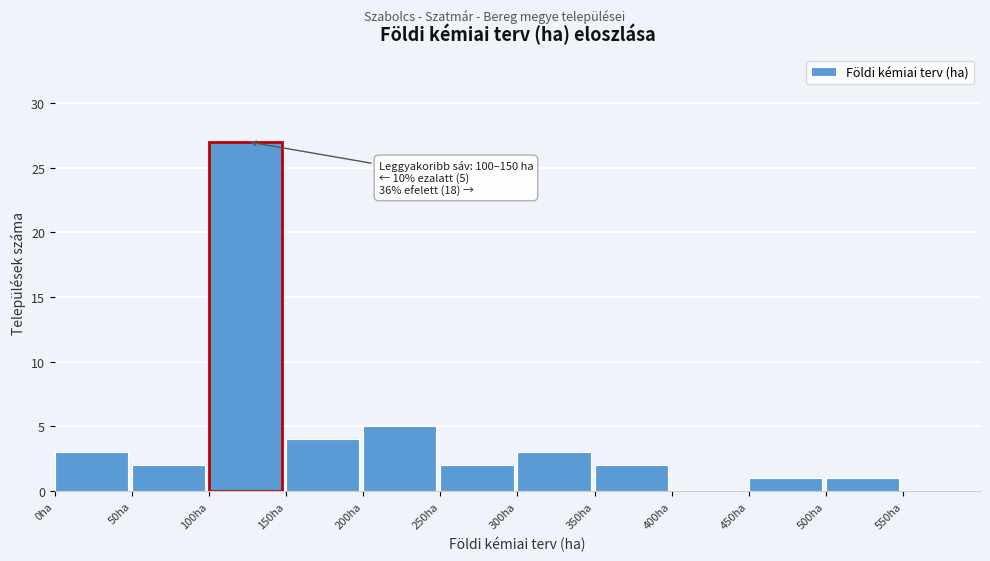

Over which range of the x-axis is the bar tallest?

100 to 150